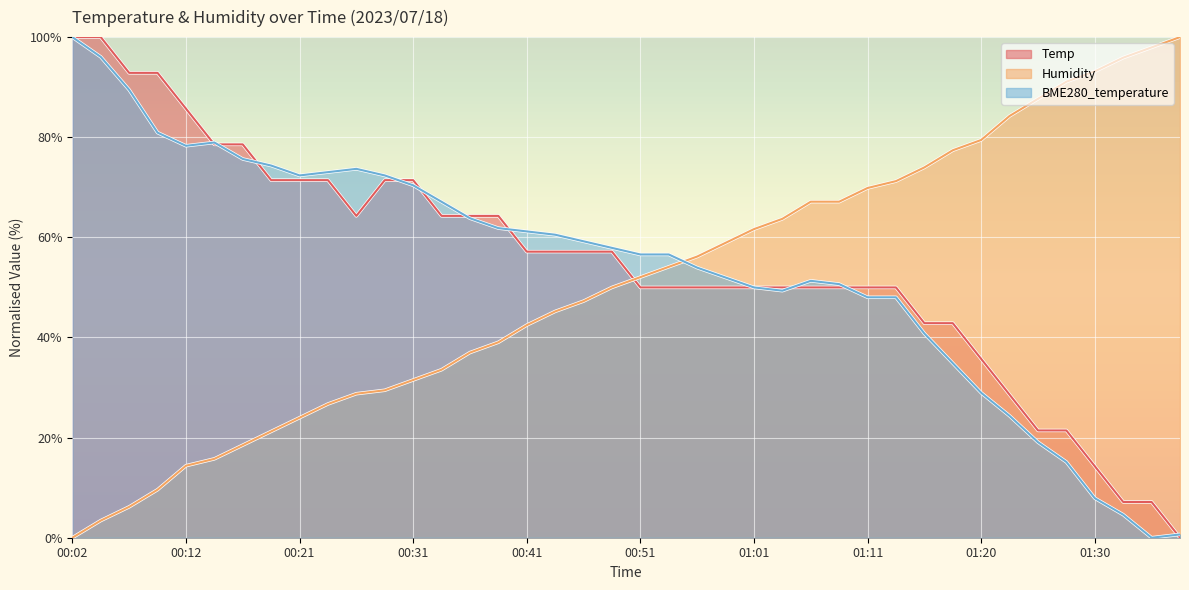

After their last crossing, which series has the higher values: Humidity or BME280_temperature?

Humidity